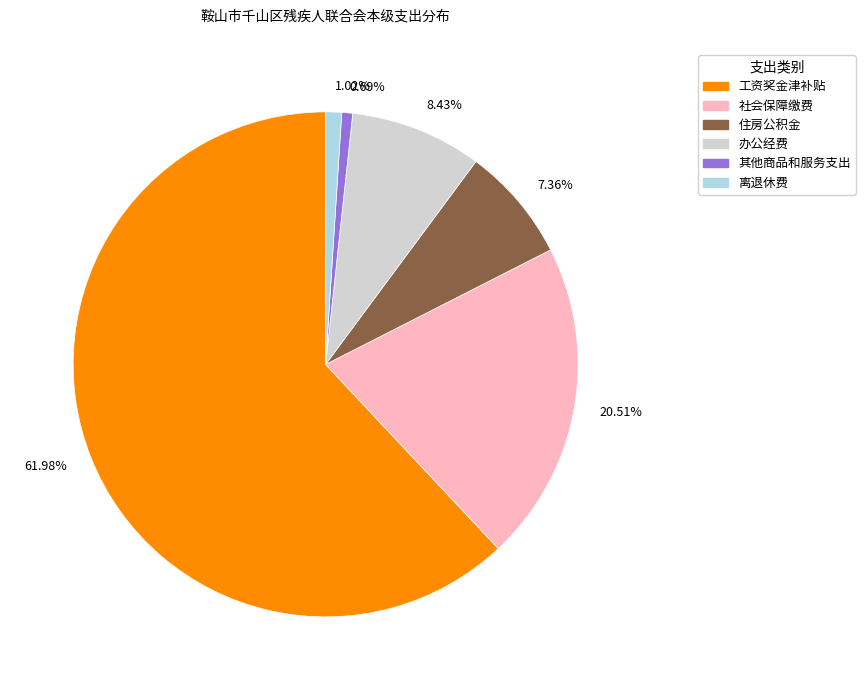

How many slices are in this pie chart?

6